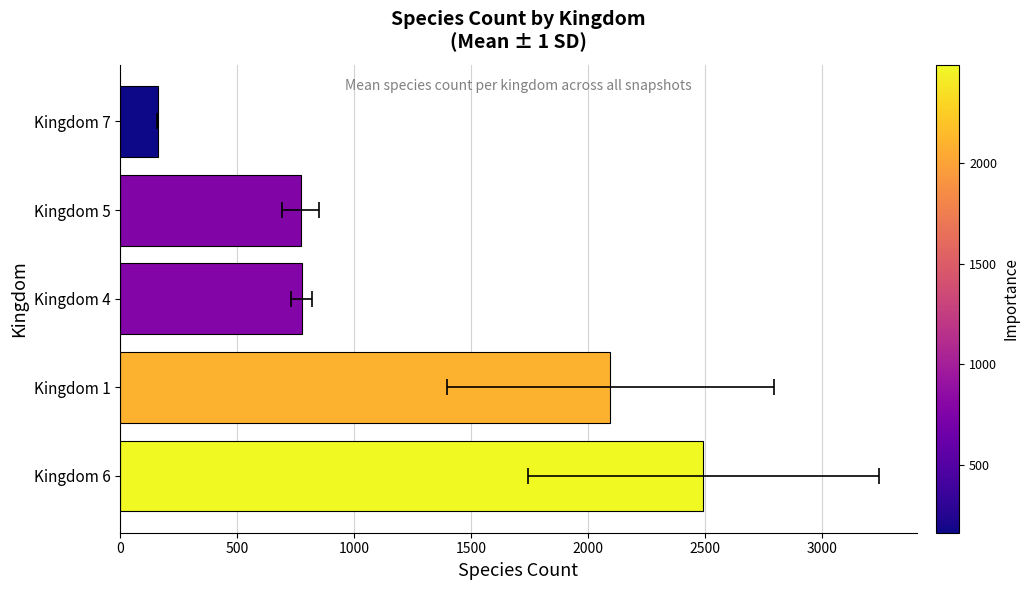

What is the difference between the maximum and minimum values?

2330.8